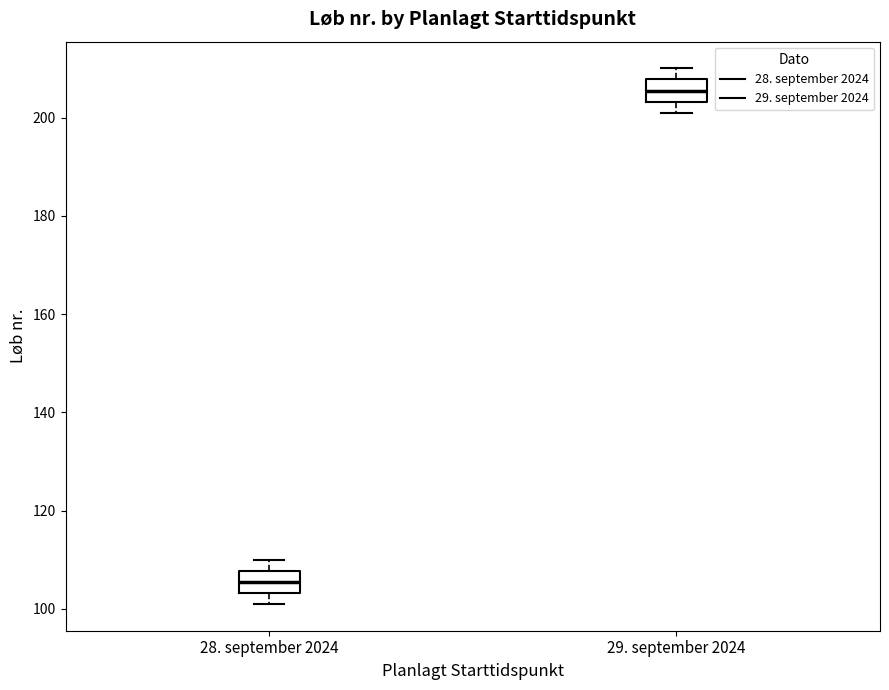

Where is the lower edge of the box for 29. september 2024 on the y-axis? The values are not printed on the chart, so give them approximately, as read against the axis.

204